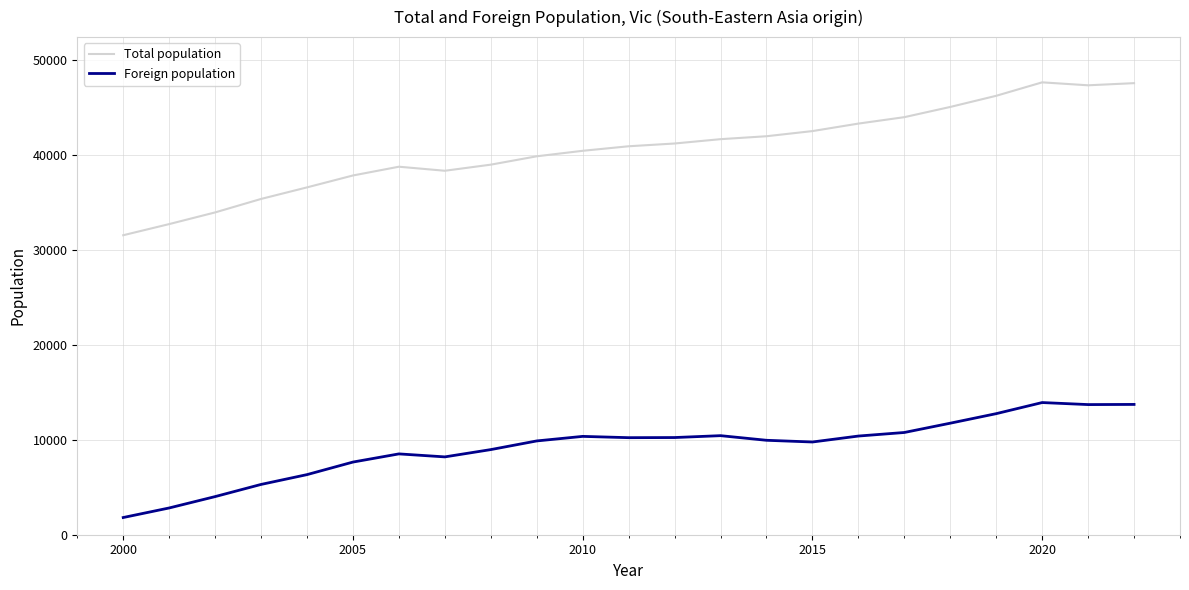

Rank the series by their average value, from highest to lowest.

Total population, Foreign population